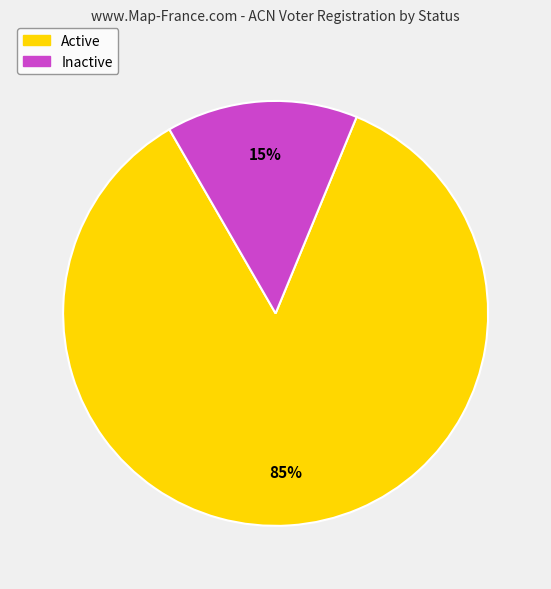

How many slices are in this pie chart?

2